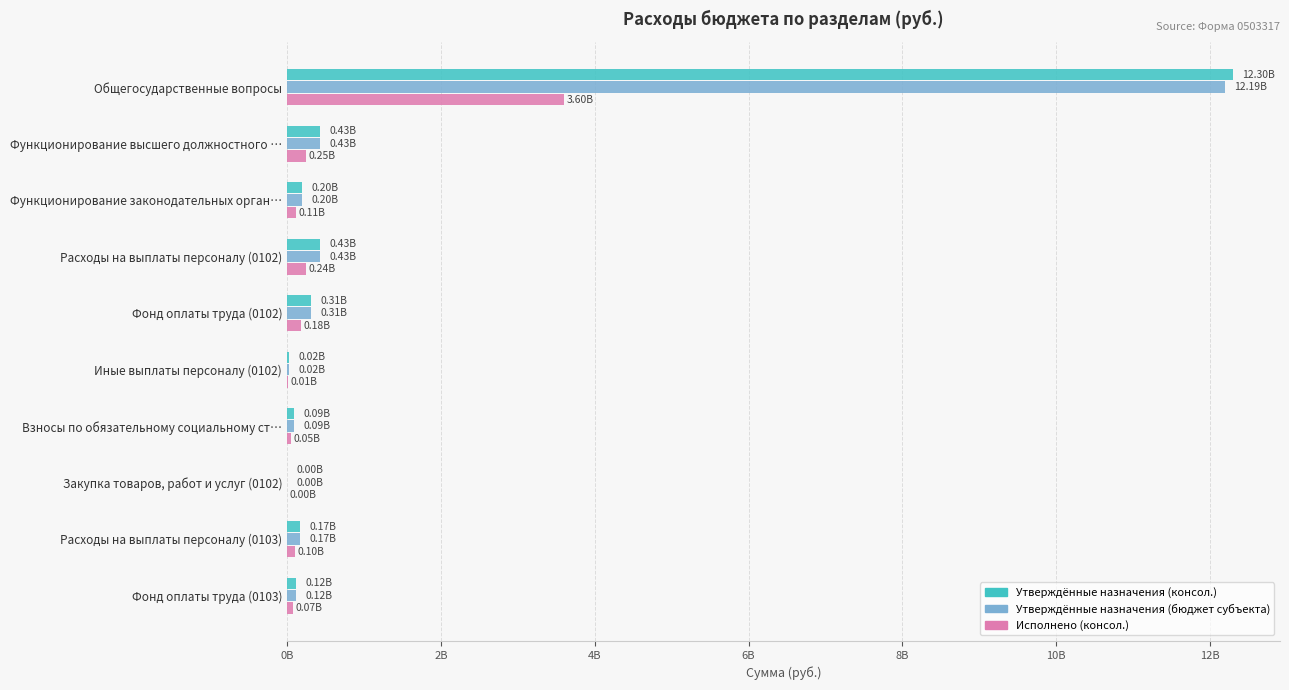

What are all the series names shown in the legend?

Утверждённые назначения (консол.), Утверждённые назначения (бюджет субъекта), Исполнено (консол.)